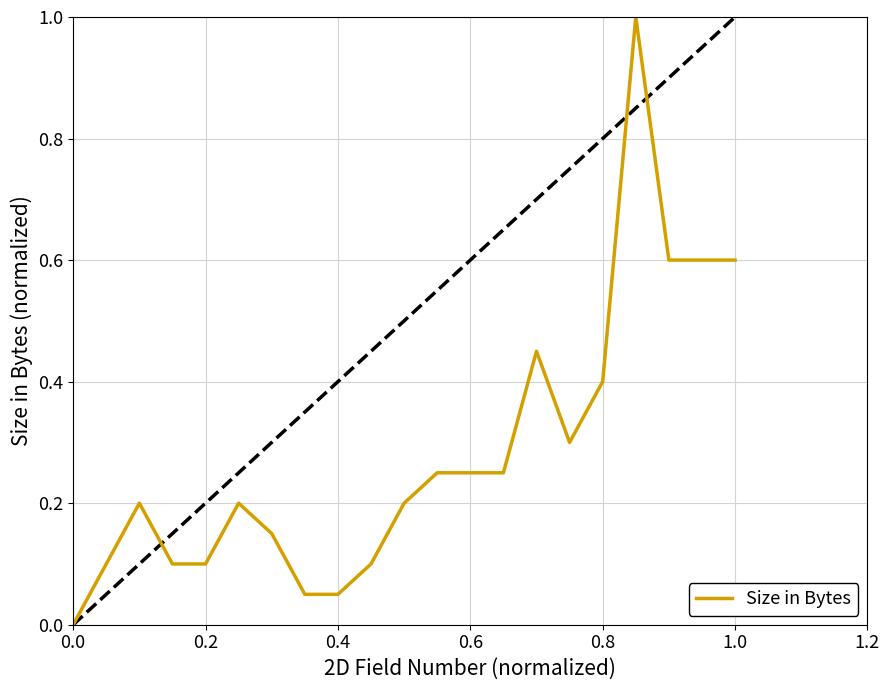

Does the chart have visible grid lines?

Yes